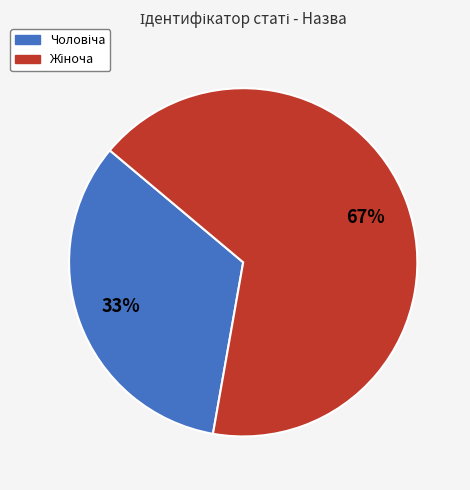

Does any single category account for the majority?

Yes